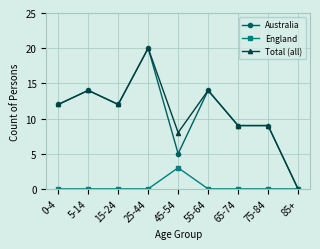

What is the spread (max minus min) of values at 45-54?

5